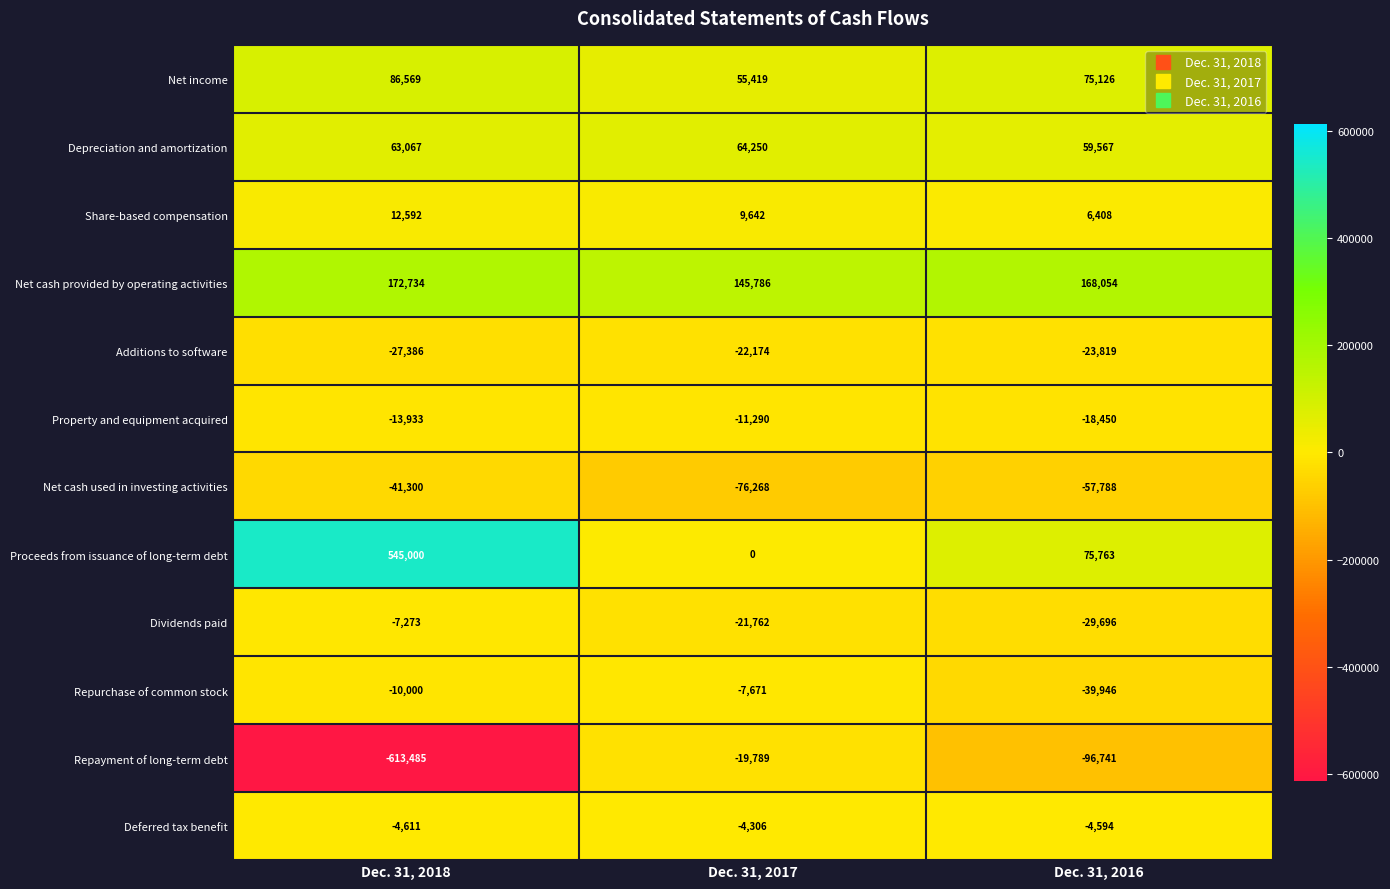

True or false: Repurchase of common stock has a value of -39946 at Dec. 31, 2016.

True